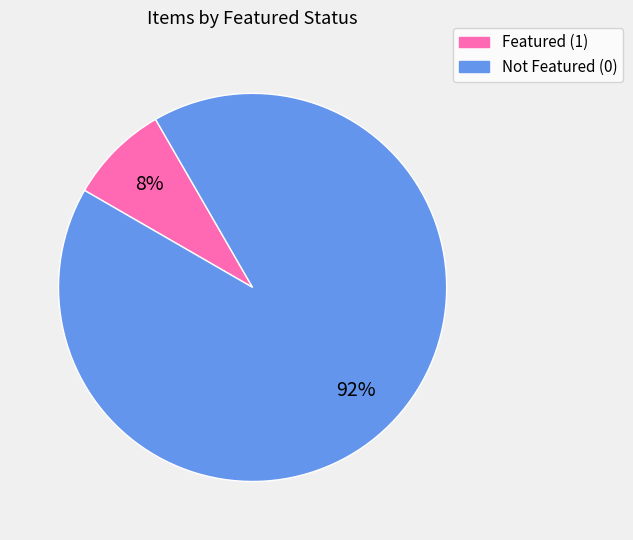

How many slices are in this pie chart?

2